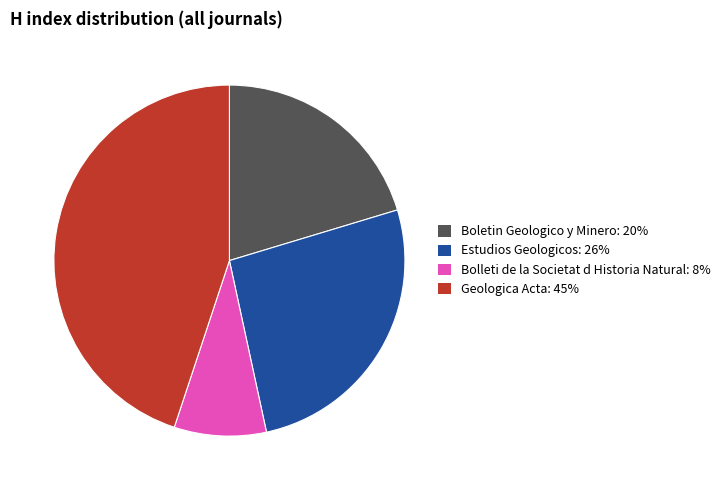

Between Geologica Acta and Boletin Geologico y Minero, which is larger?

Geologica Acta